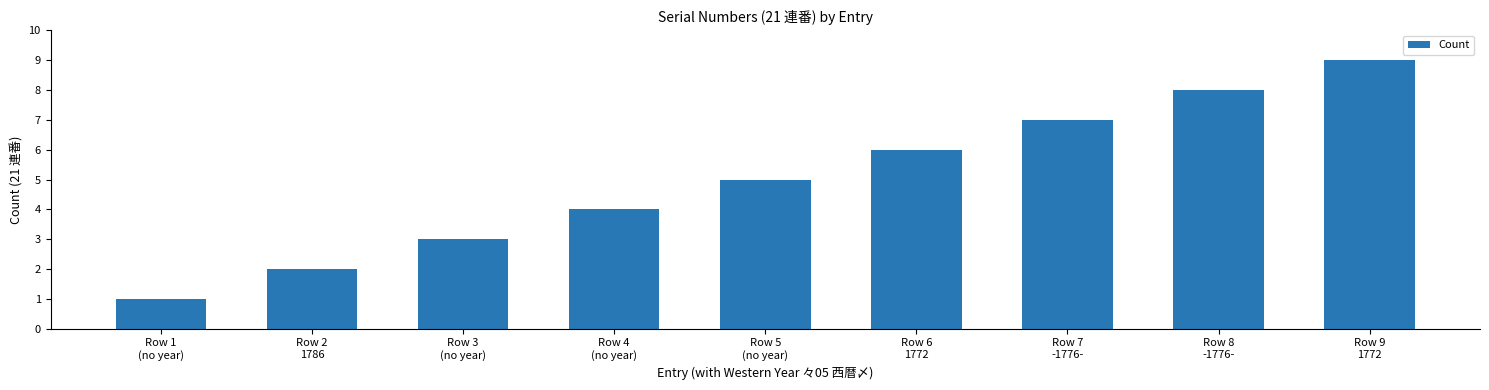

What is the change in value from Row 4
(no year) to Row 6
1772?

+2